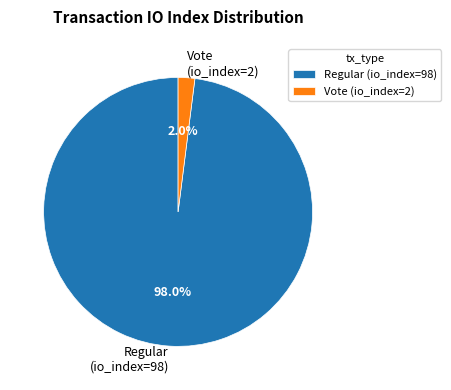

What percentage is the Vote (io_index=2) slice, to the nearest percent?

2%